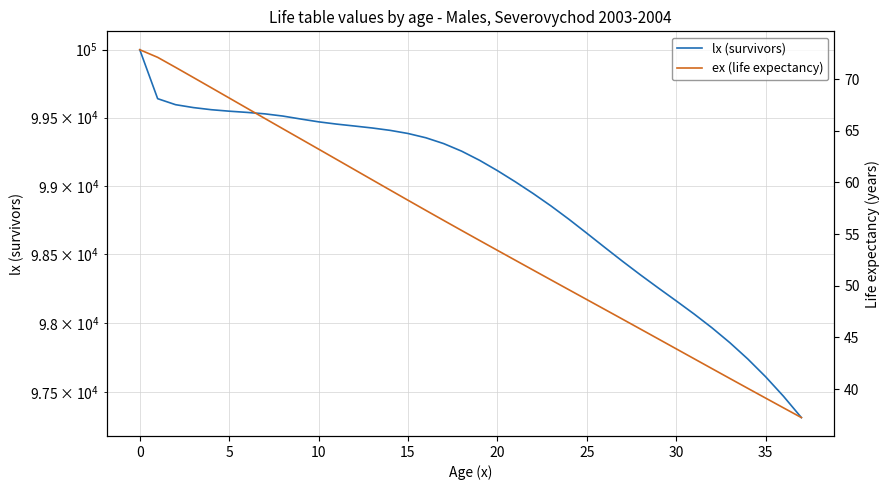

How many categories are shown in the chart?

38